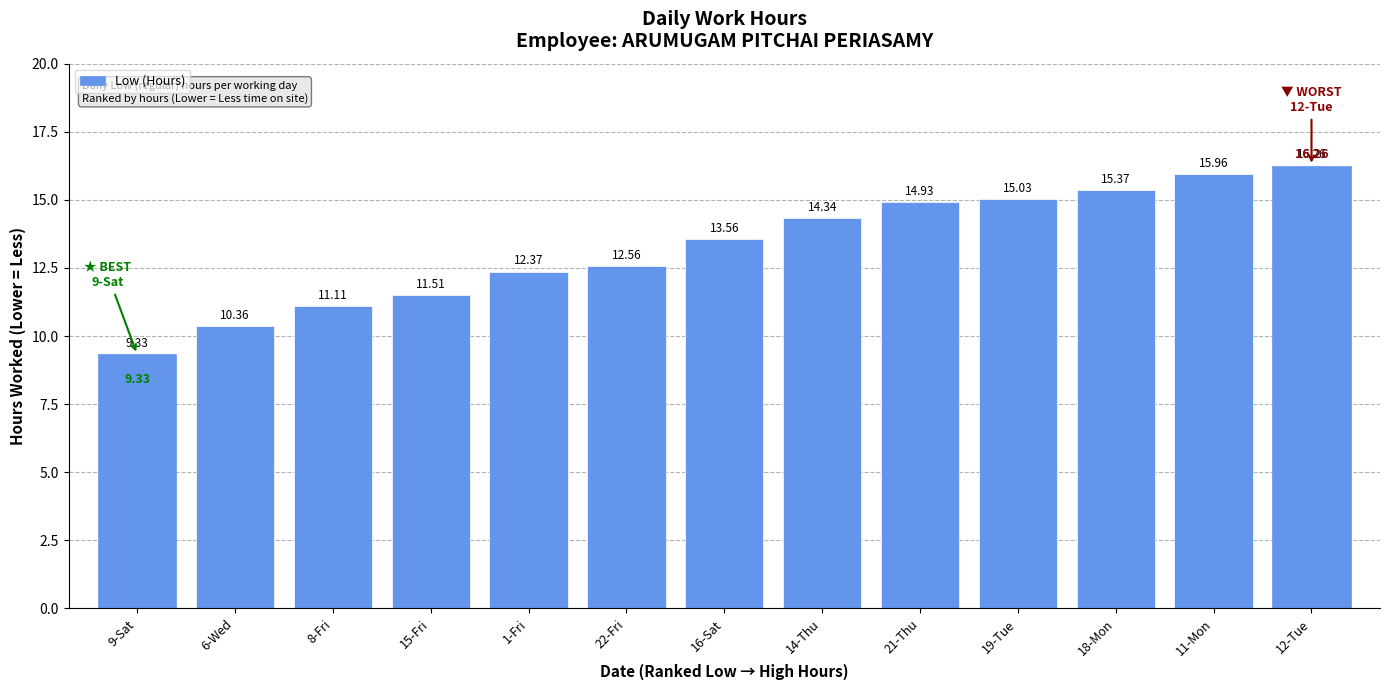

True or false: the data shows 17.5 at 1-Fri.

False